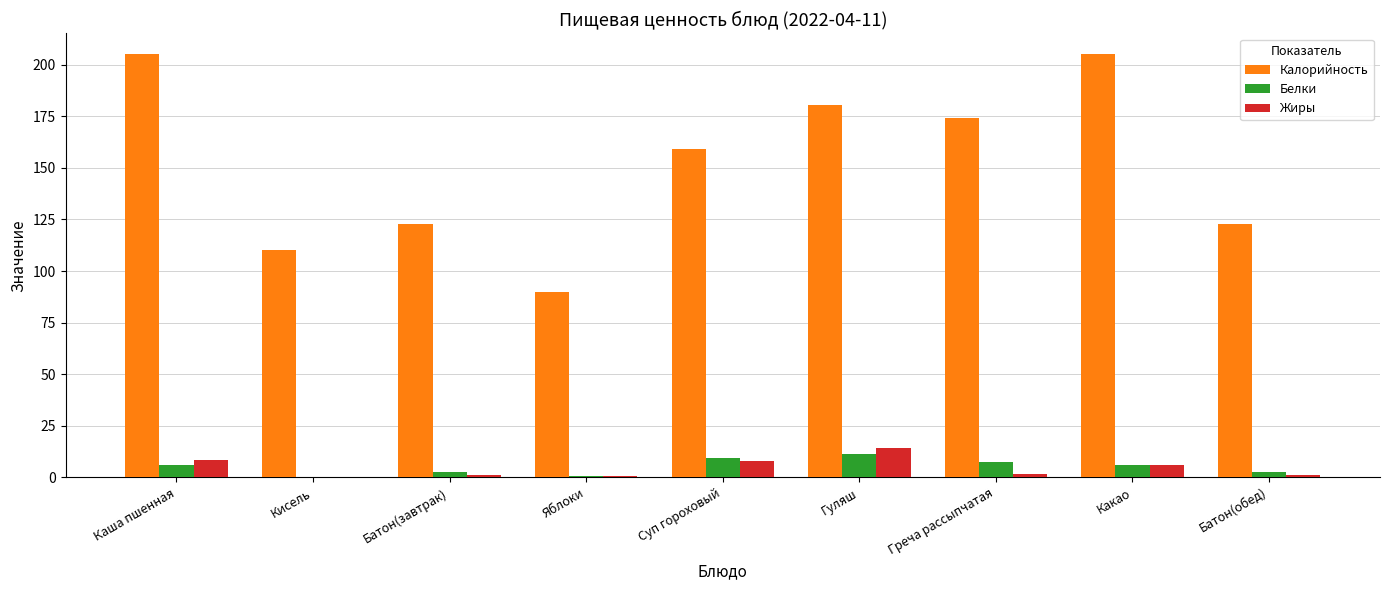

What is the maximum value for Жиры?

14.3